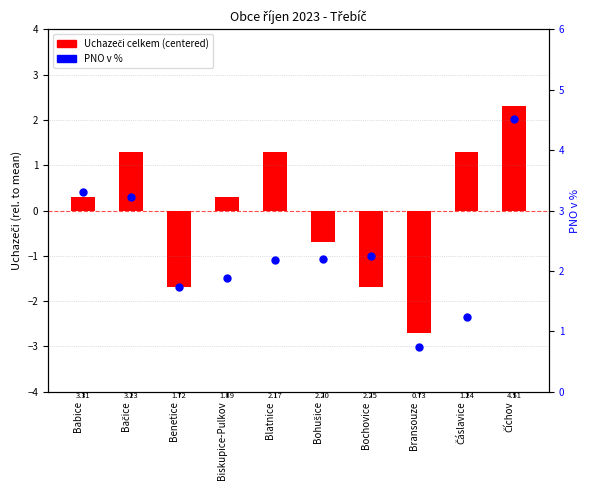

At how many categories does at least one series exceed 0?

10